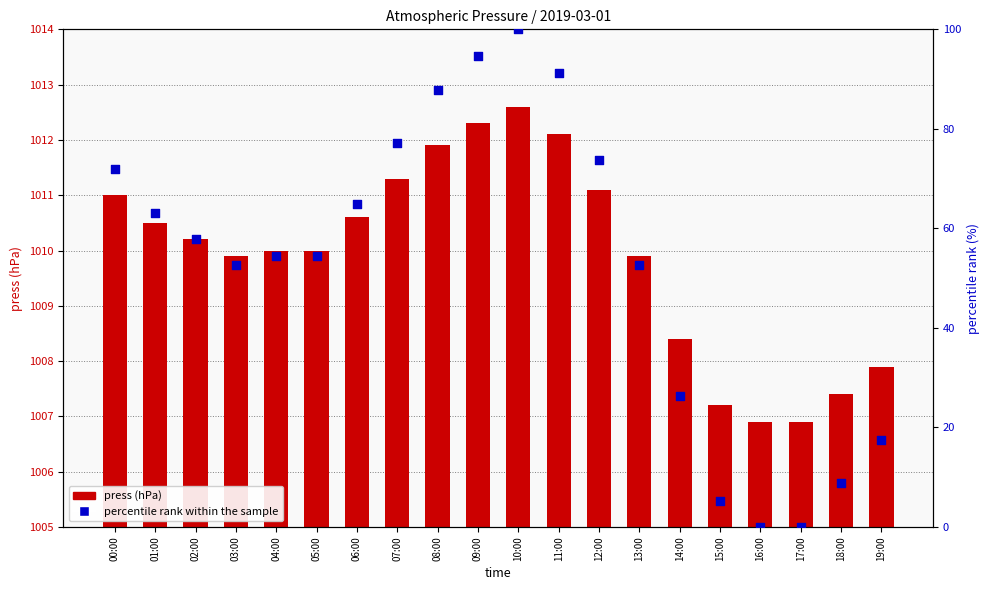

Is the value of percentile rank within the sample at 11:00 greater than the value of press (hPa) at 16:00?

No